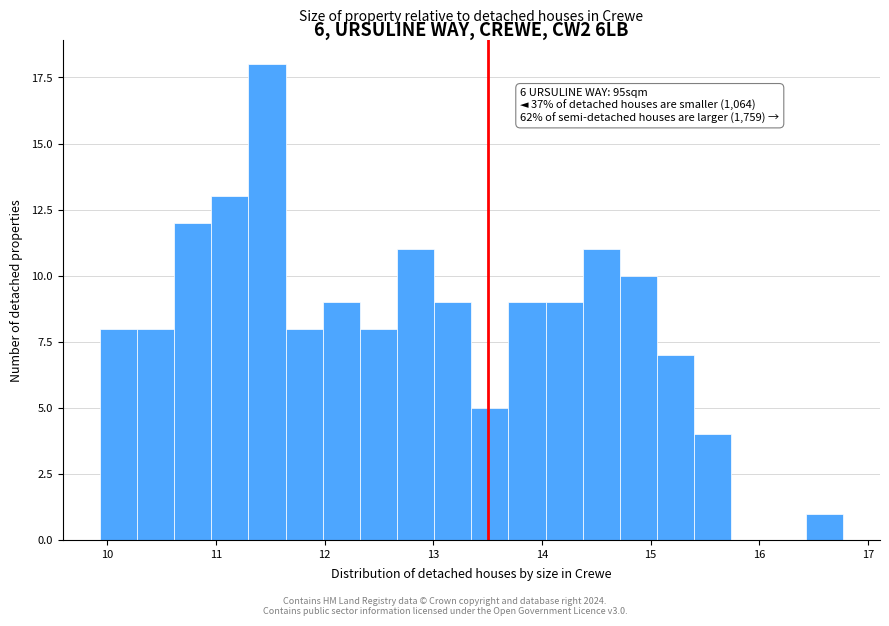

Read against the x-axis, roughly where is the centre of the tallest bar?

11.5